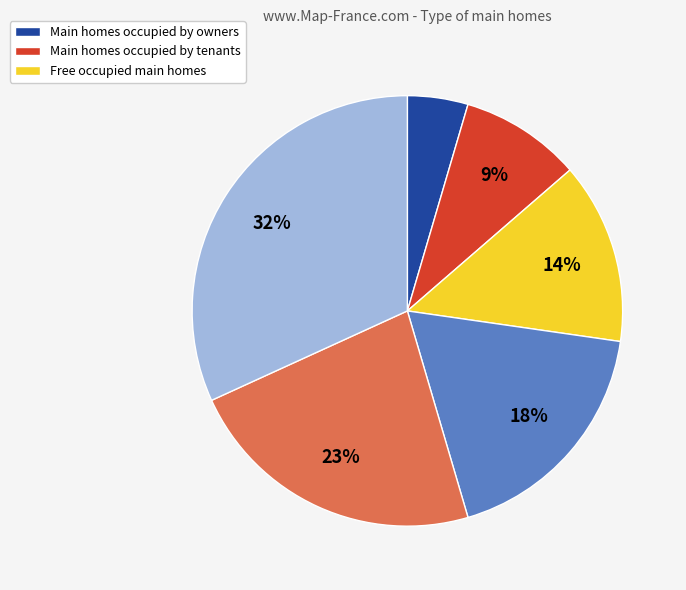

To the nearest percent, what is the average slice percentage?

17%